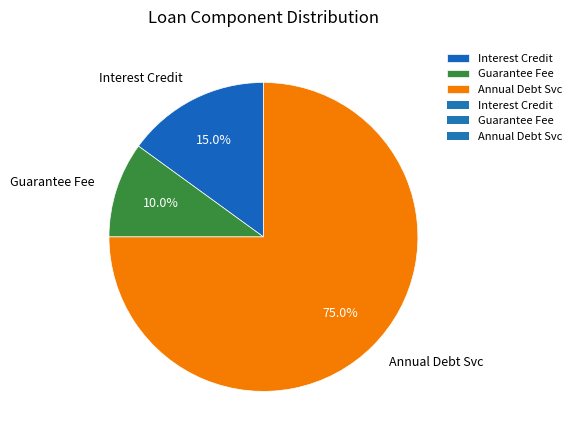

Is there any slice that represents more than half of the pie?

Yes